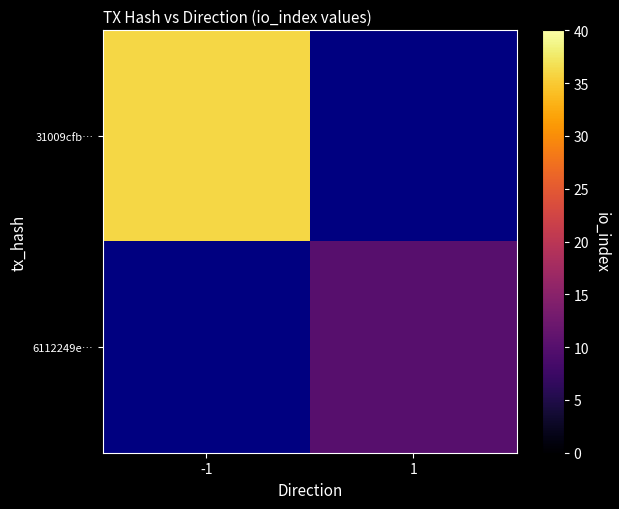

How many series are shown in this chart?

2